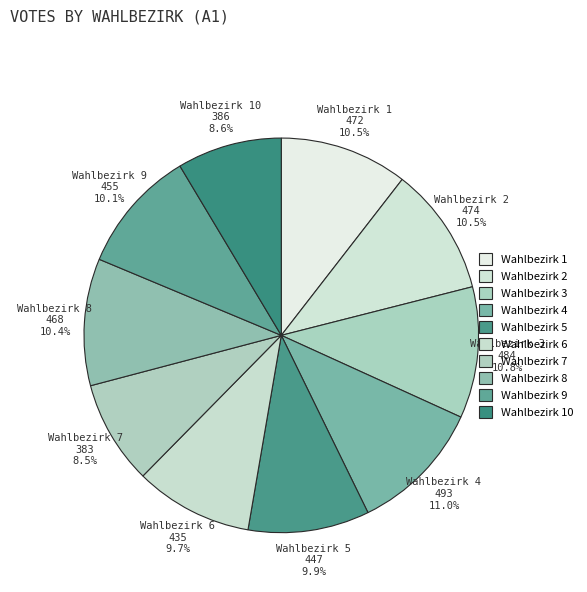

How many slices are in this pie chart?

10